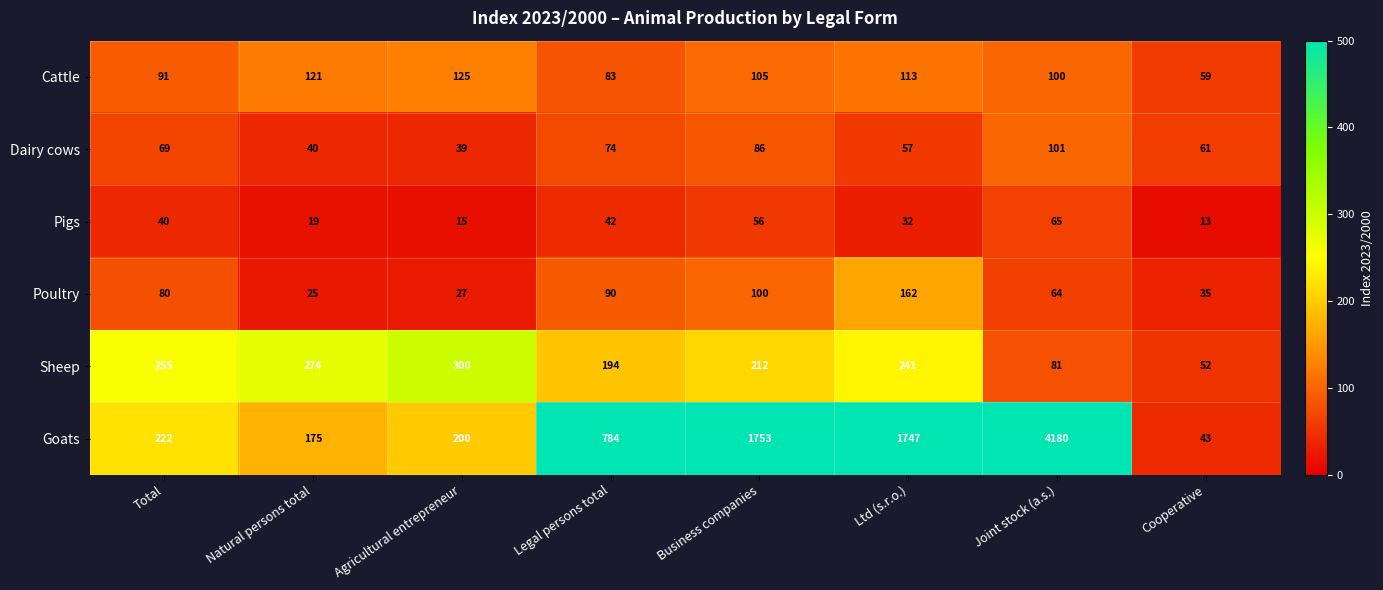

Is it true that Cattle equals 125 at Agricultural entrepreneur?

True